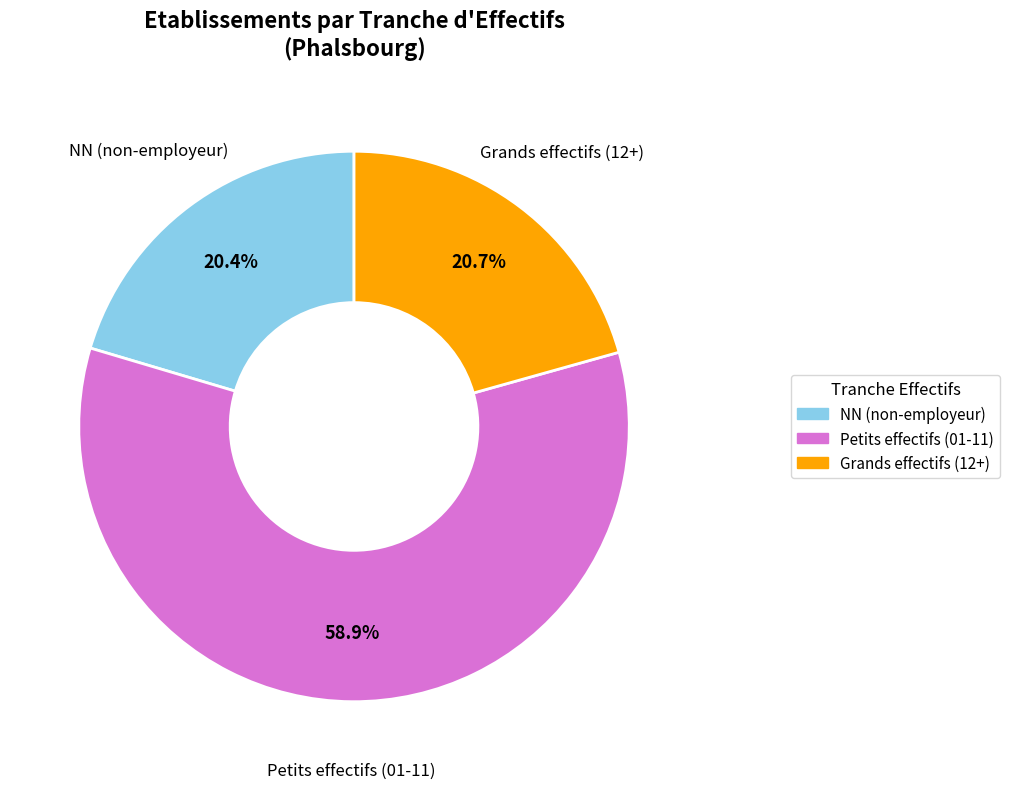

Is there any slice that represents more than half of the pie?

Yes